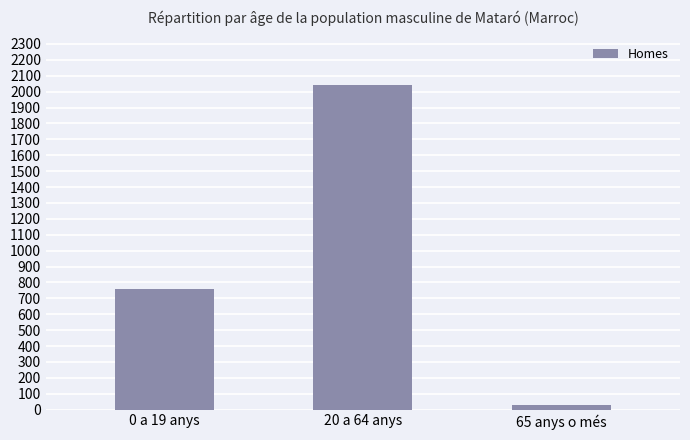

Rank the categories by value from highest to lowest.

20 a 64 anys, 0 a 19 anys, 65 anys o més